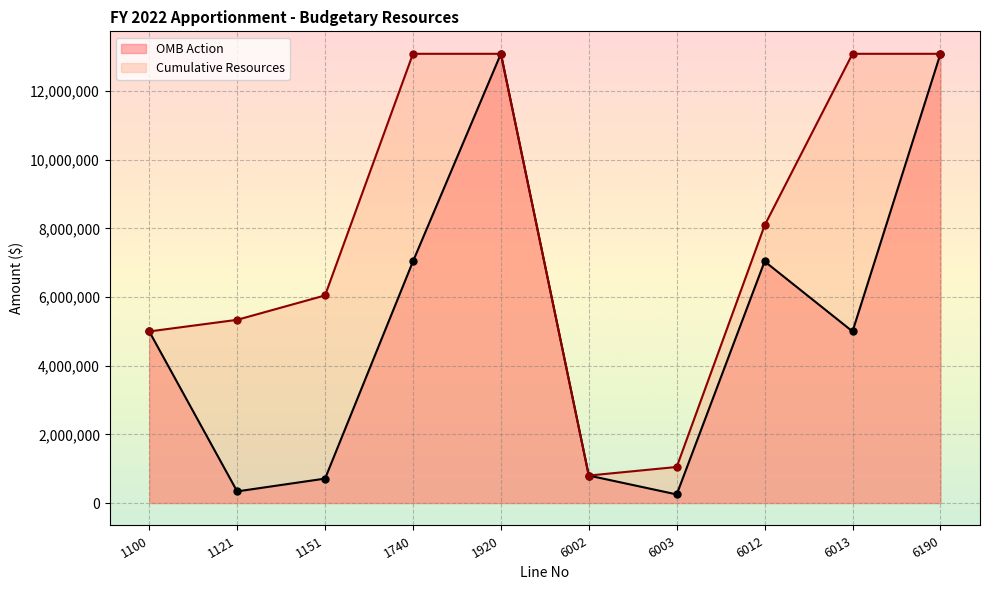

Reading right to left, list all the values displayed in this chart.

OMB Action: 13091334	5000000	7041334	250000	800000	13091334	7041334	711414	338586	5000000
Cumulative Resources: 13091334	13091334	8091334	1050000	800000	13091334	13091334	6050000	5338586	5000000